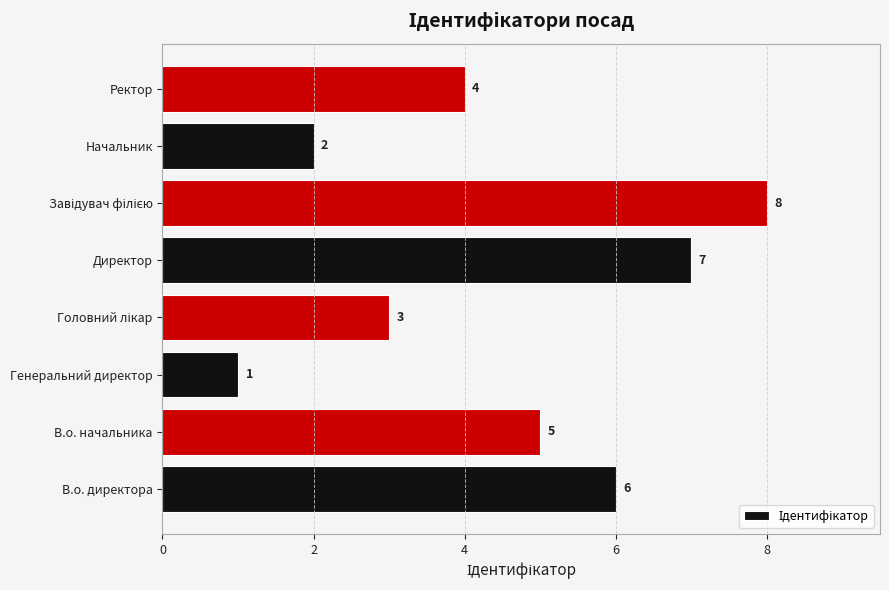

Does the chart contain any negative values?

No